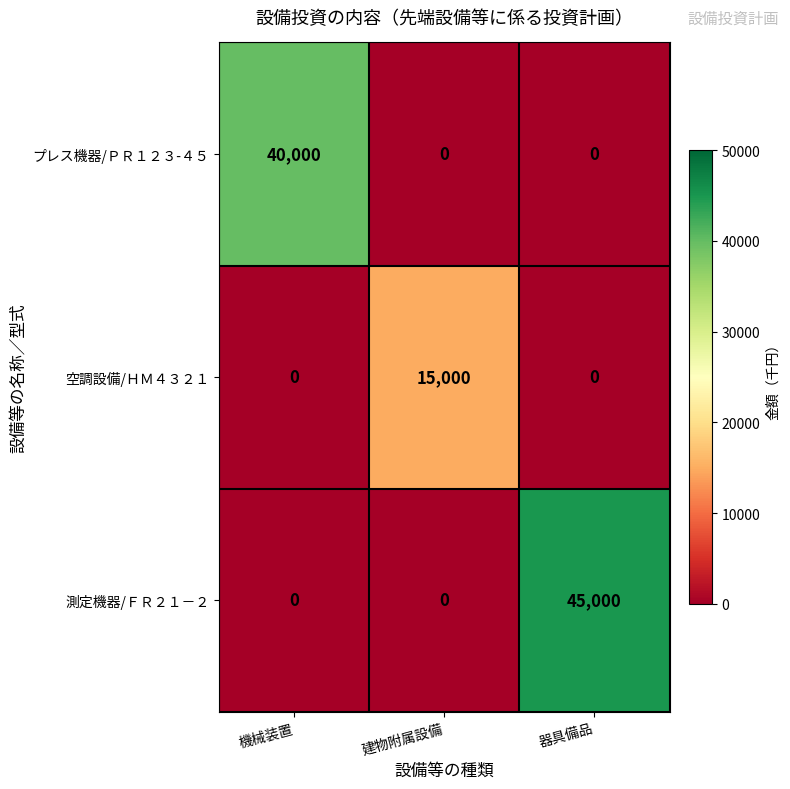

Between 機械装置 and 建物附属設備, which series saw the biggest shift?

プレス機器/ＰＲ１２３-４５